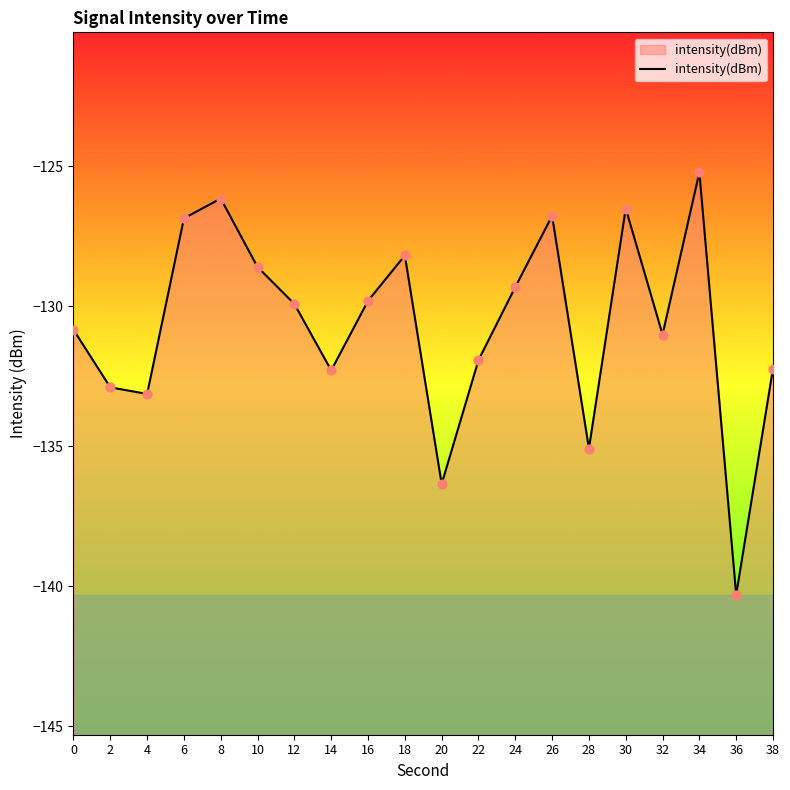

What is the change in value from 12 to 22?

-2.0